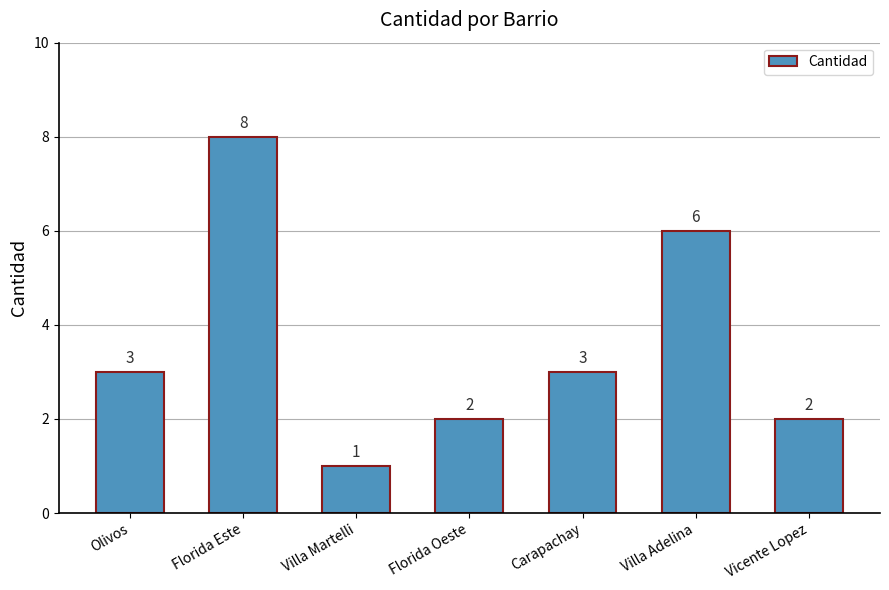

What is the difference between the values at Florida Este and Villa Adelina?

2